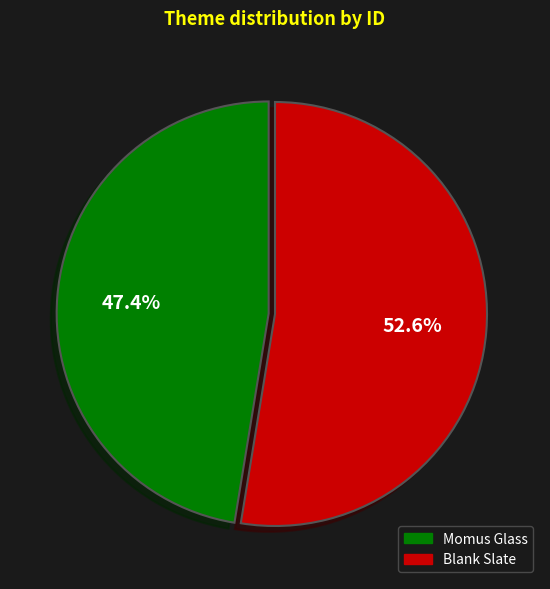

What is the largest slice in the pie chart?

Blank Slate